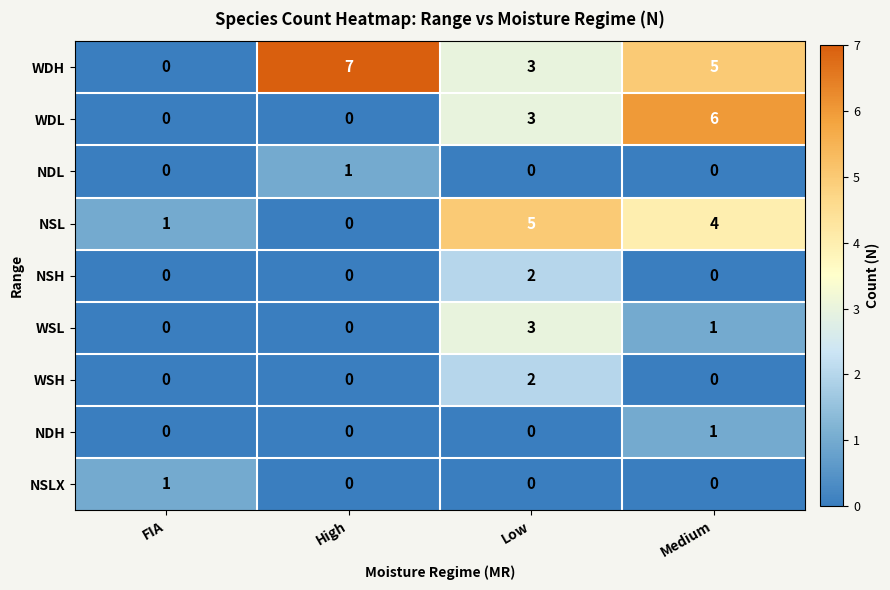

True or false: WDL has a value of 0 at FIA.

True